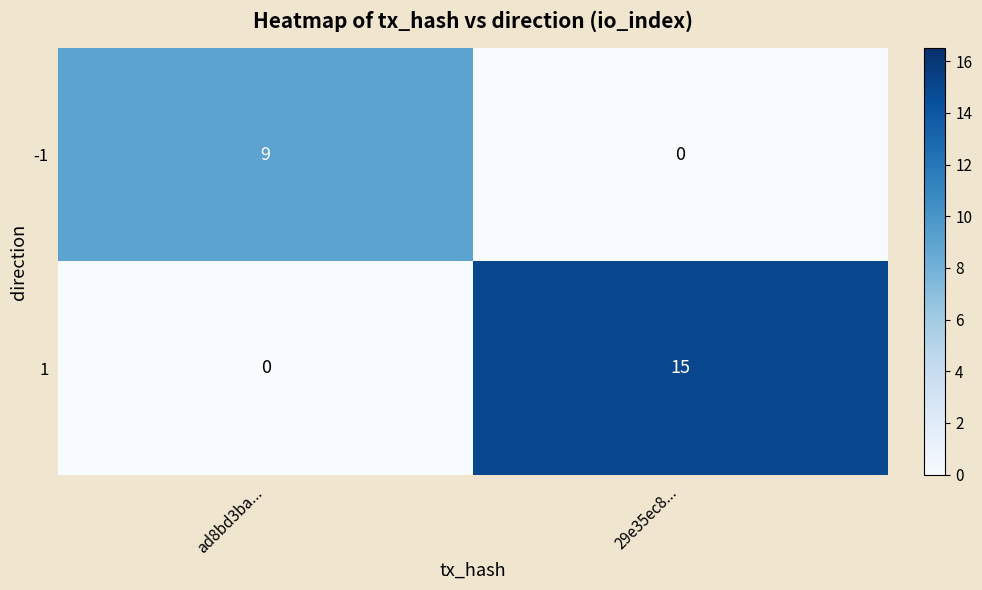

The value of -1 at ad8bd3ba... is 9. True or false?

True